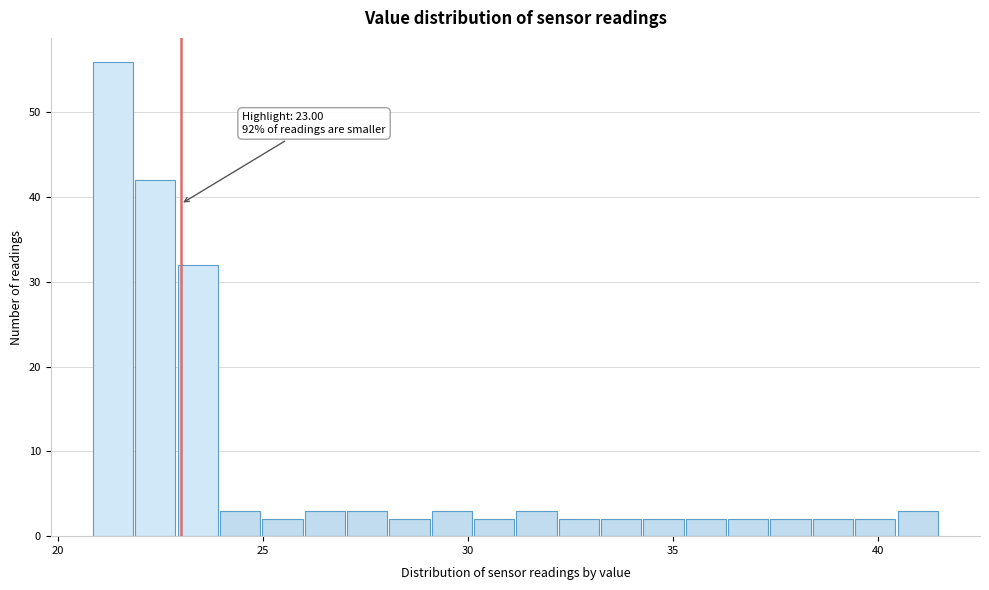

Read against the x-axis, roughly where is the centre of the tallest bar?

21.5